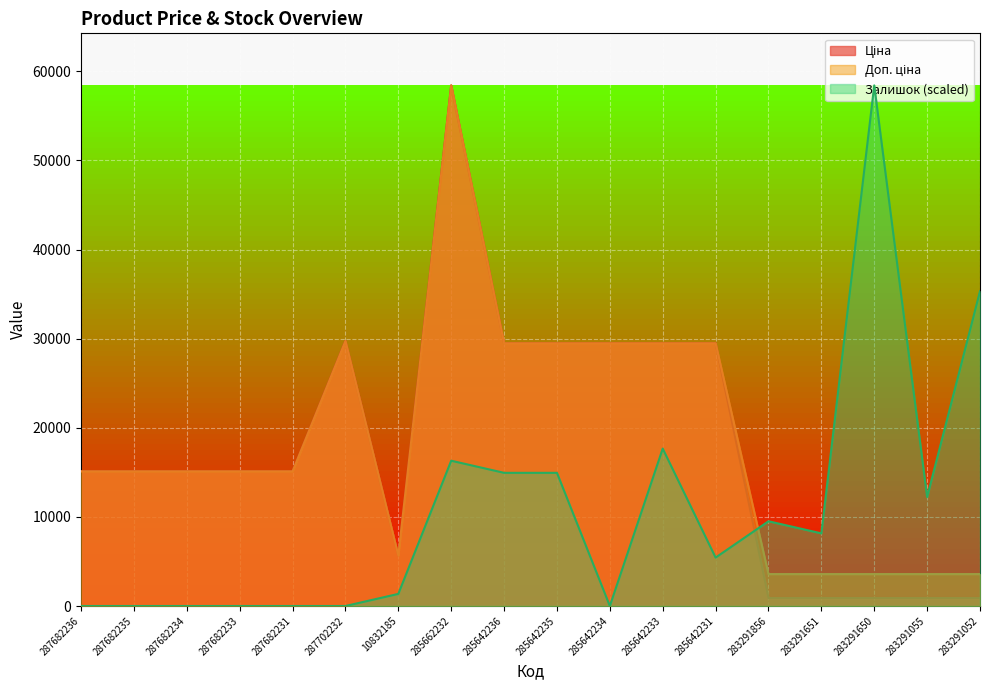

What is the label of the 2nd point from the left?

287682235